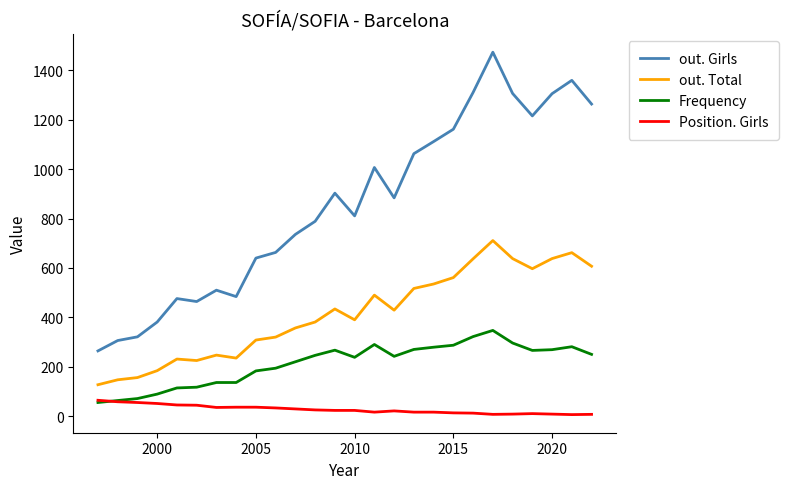

Which series has the largest range (max minus min)?

out. Girls